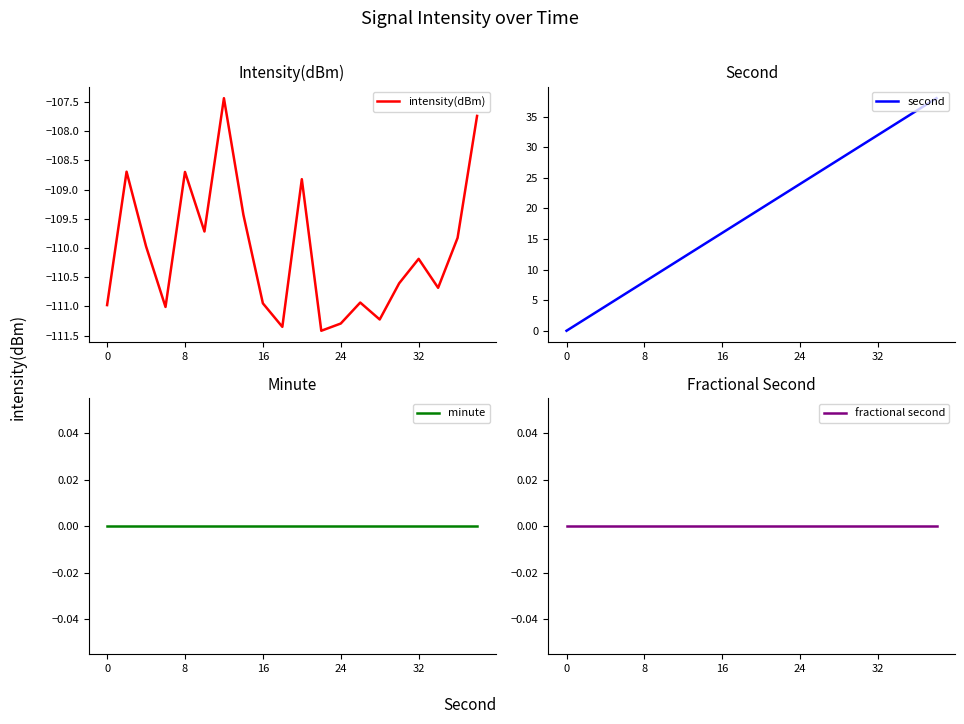

Is it true that second equals 20.0 at 10?

True